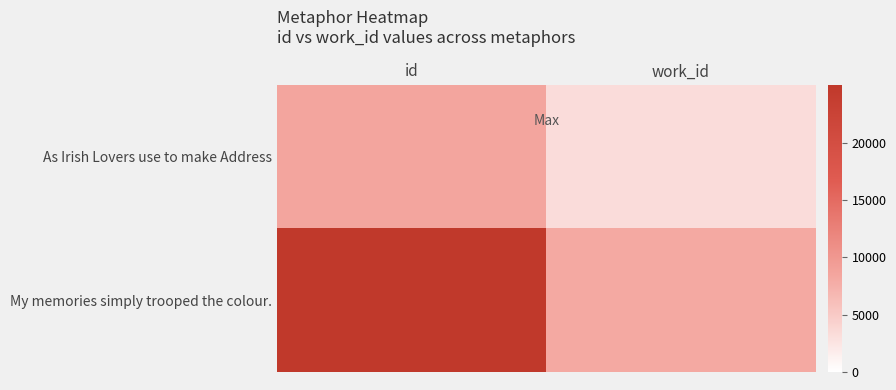

At how many categories does at least one series exceed 7119?

2